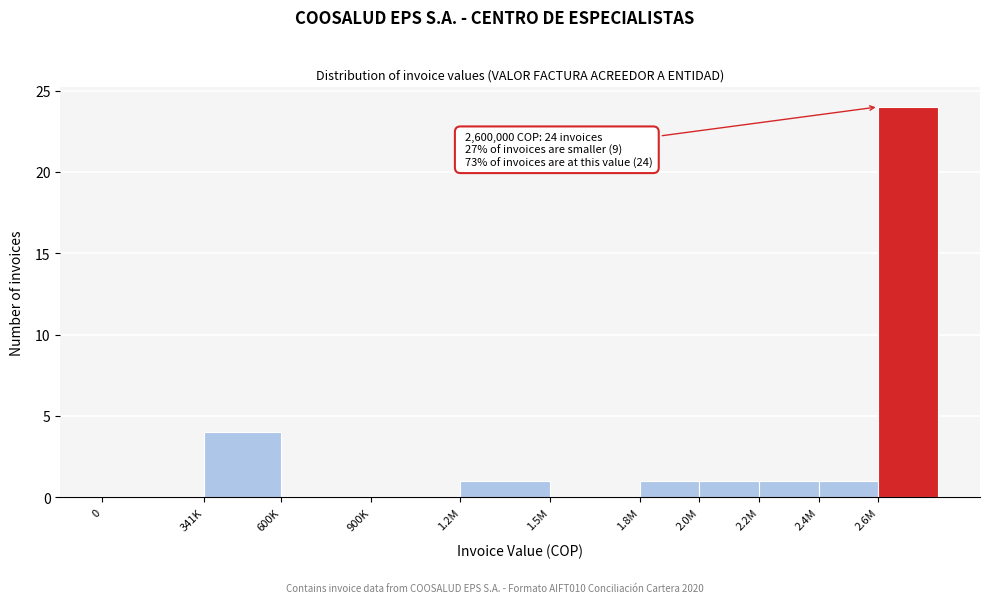

Reading left to right, extract all data points from this chart.

0=0	341K=4	600K=0	900K=0	1.2M=1	1.5M=0	1.8M=1	2.0M=1	2.2M=1	2.4M=1	2.6M=24